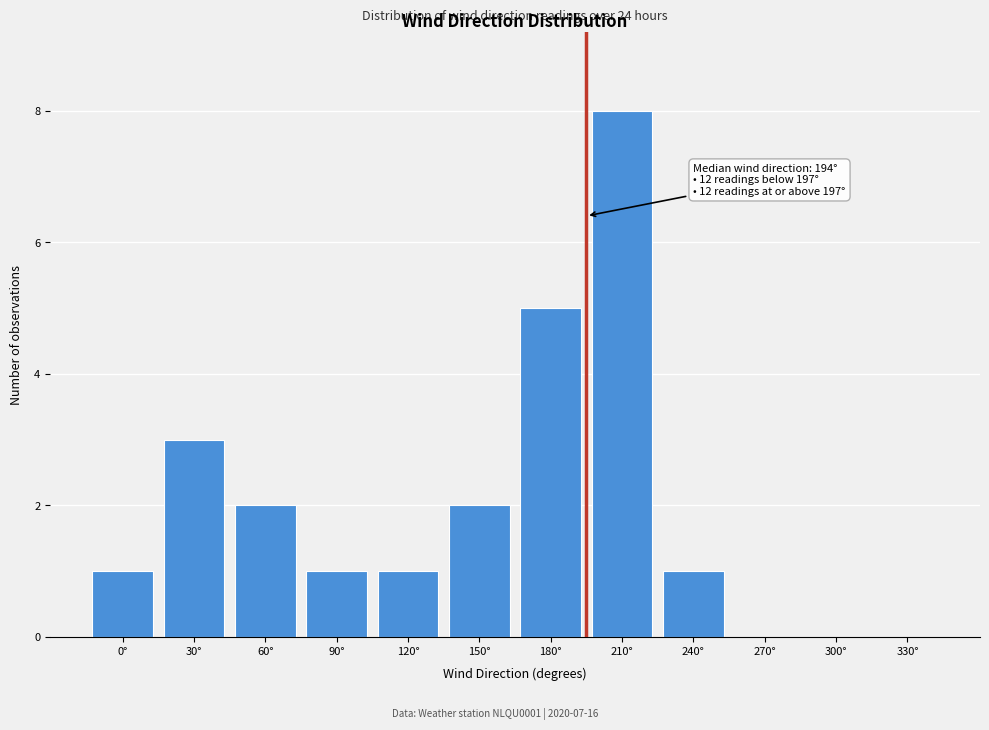

Reading left to right, what are all the values shown in this chart?

0°=1	30°=3	60°=2	90°=1	120°=1	150°=2	180°=5	210°=8	240°=1	270°=0	300°=0	330°=0